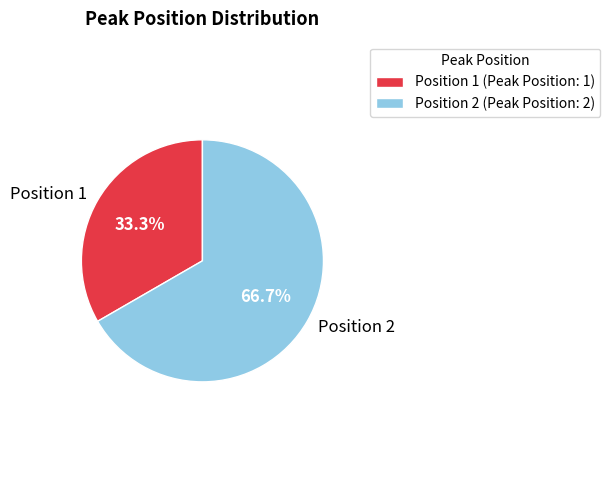

What is the largest slice in the pie chart?

Position 2